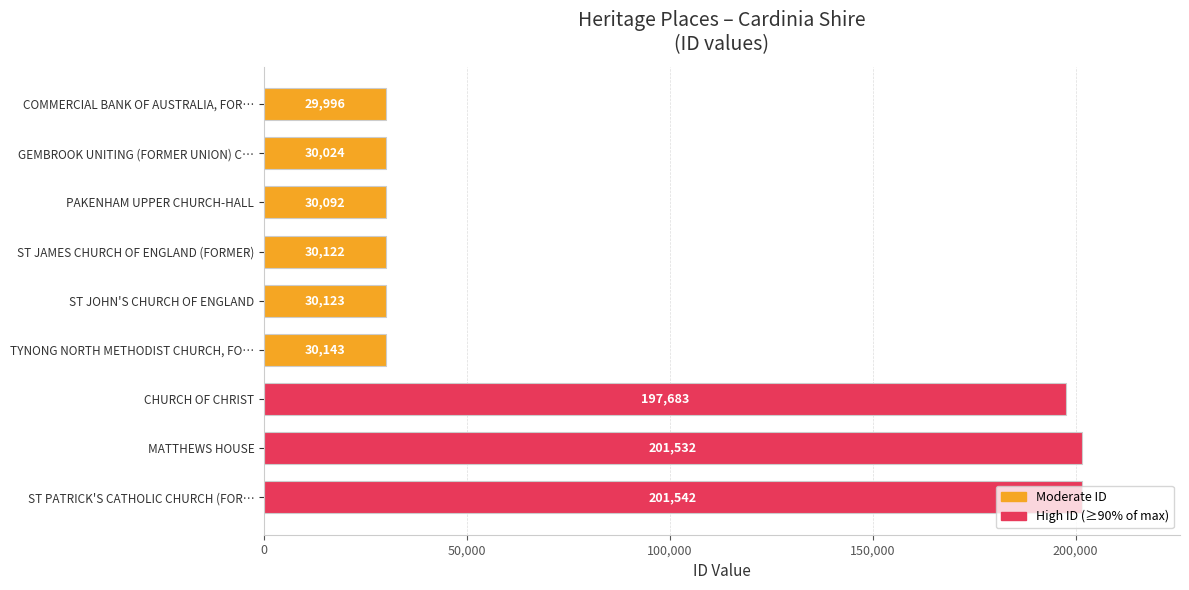

What is the sum of all values?

781257